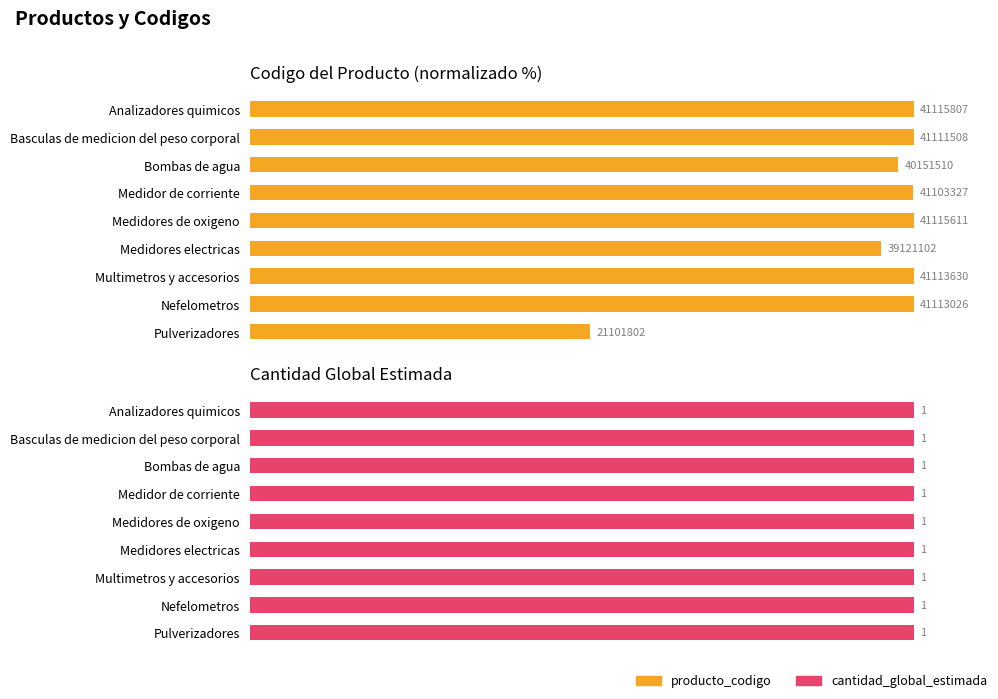

What is the difference between the highest and lowest values at 60?

99.4